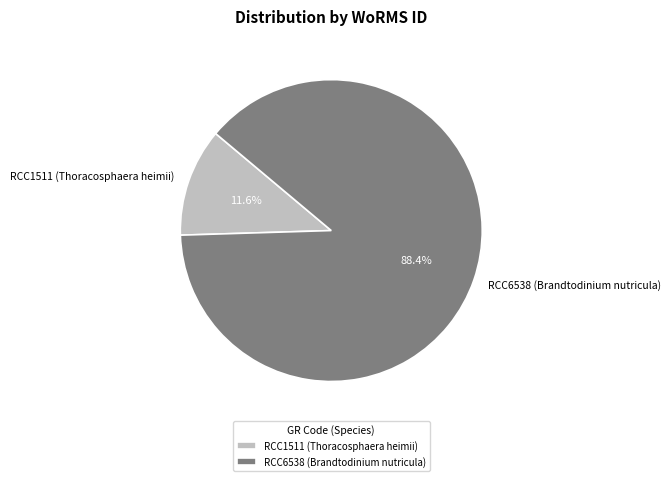

What is the total percentage of RCC1511 (Thoracosphaera heimii) and RCC6538 (Brandtodinium nutricula)?

100.0%